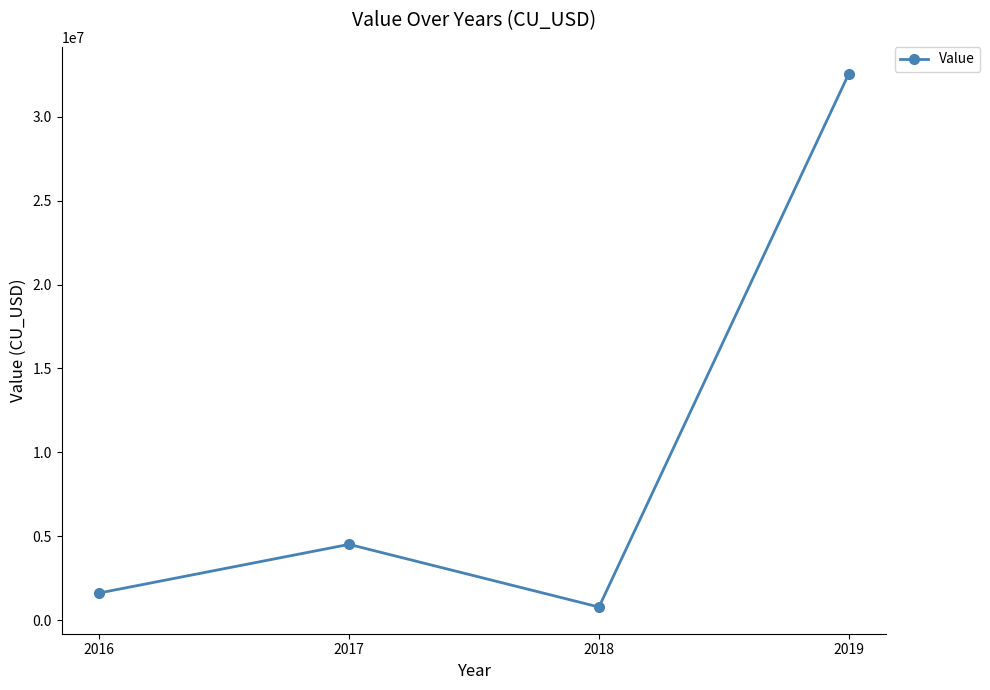

How many data points are above 4511193?

2